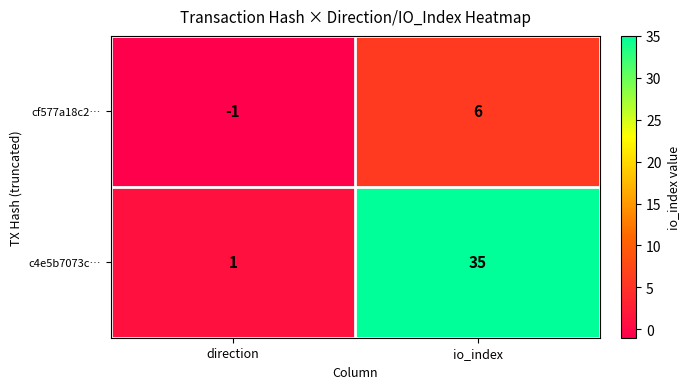

How many values in the c4e5b7073c… series are below 35?

1